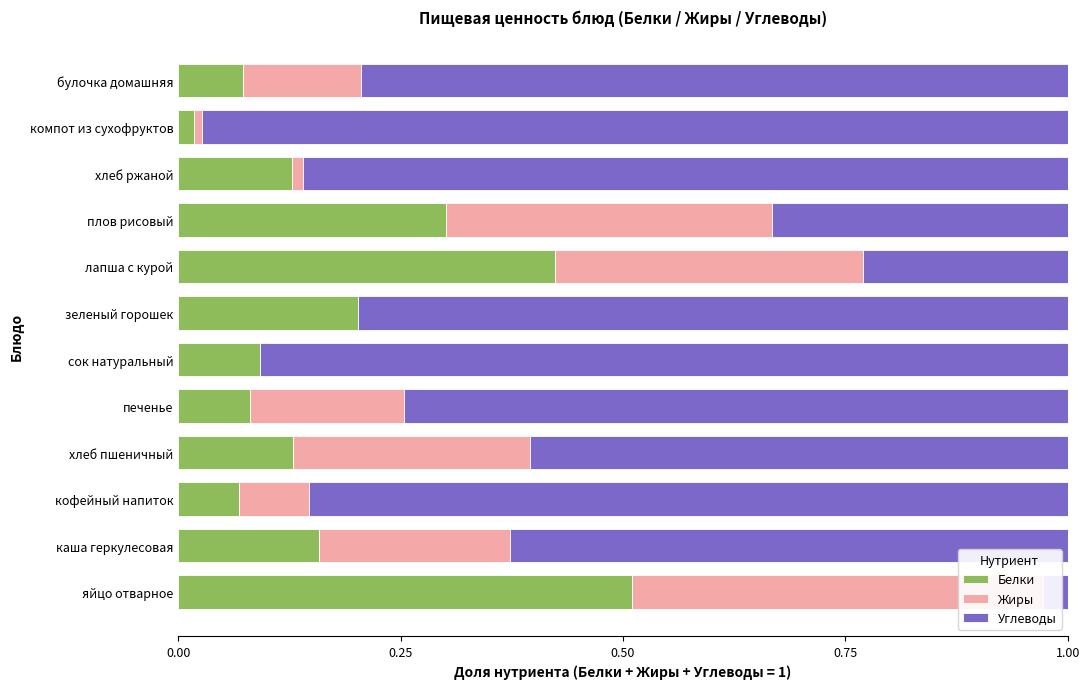

Between 0.00 and 0.50, which series saw the biggest shift?

Углеводы